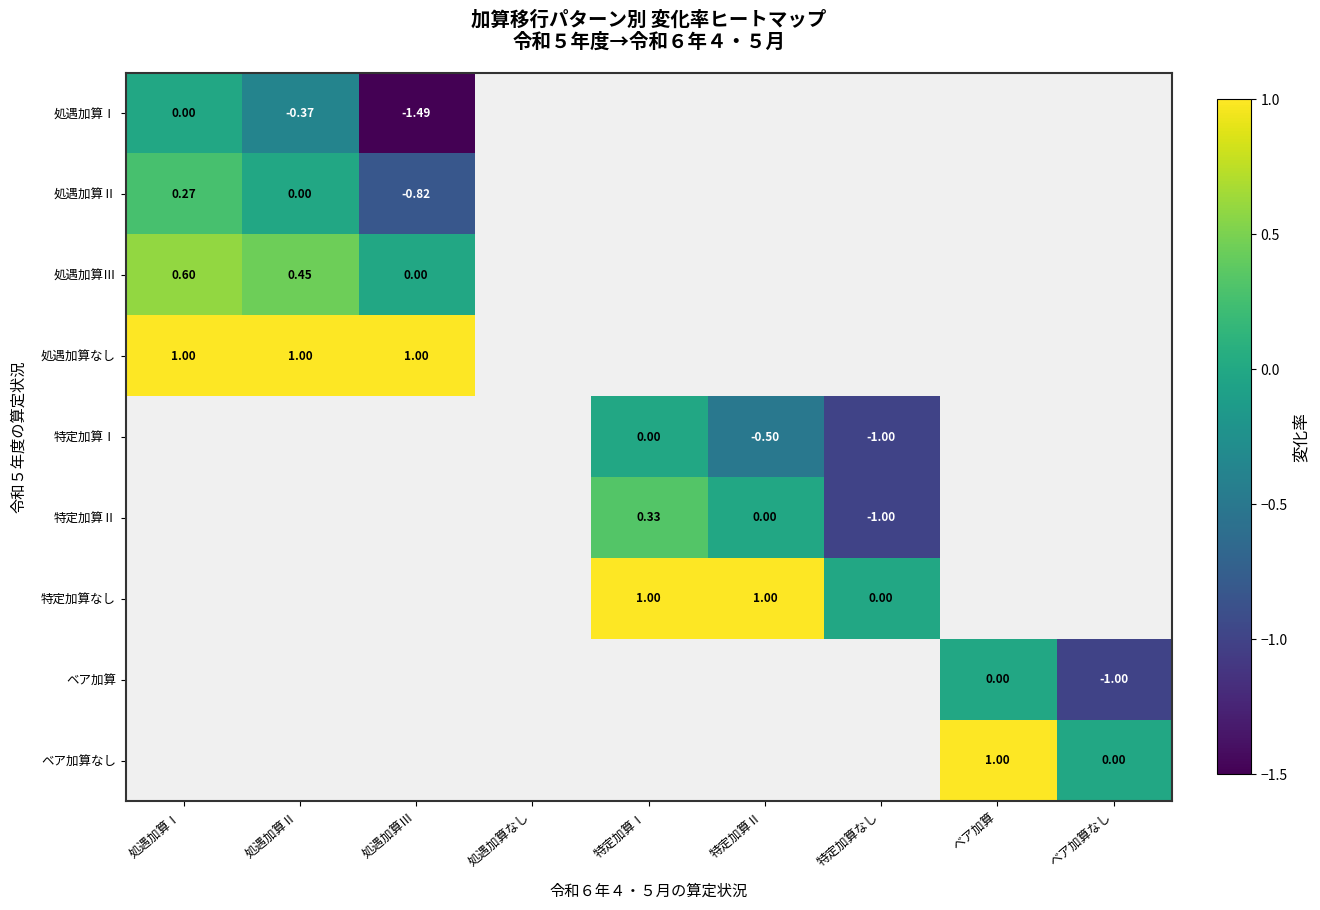

What is the smallest value displayed?

-1.5